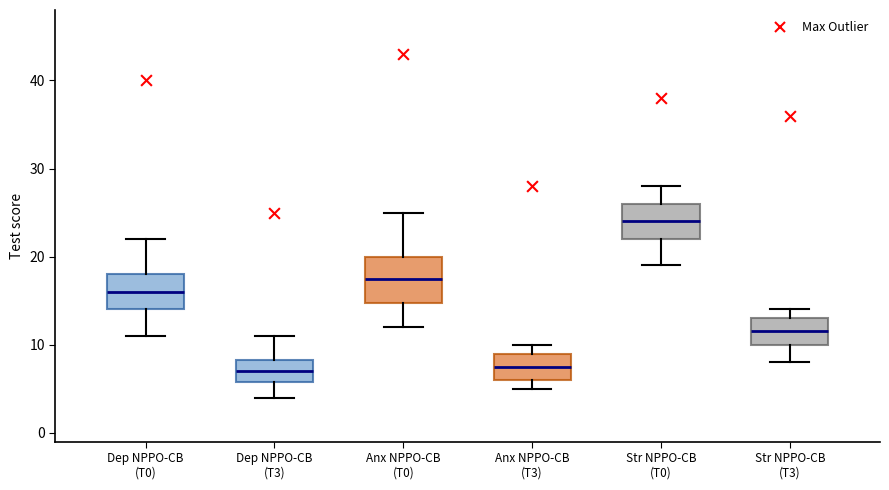

Where does the lower whisker of the box for Dep NPPO-CB (T3) end on the y-axis? The values are not printed on the chart, so give them approximately, as read against the axis.

4